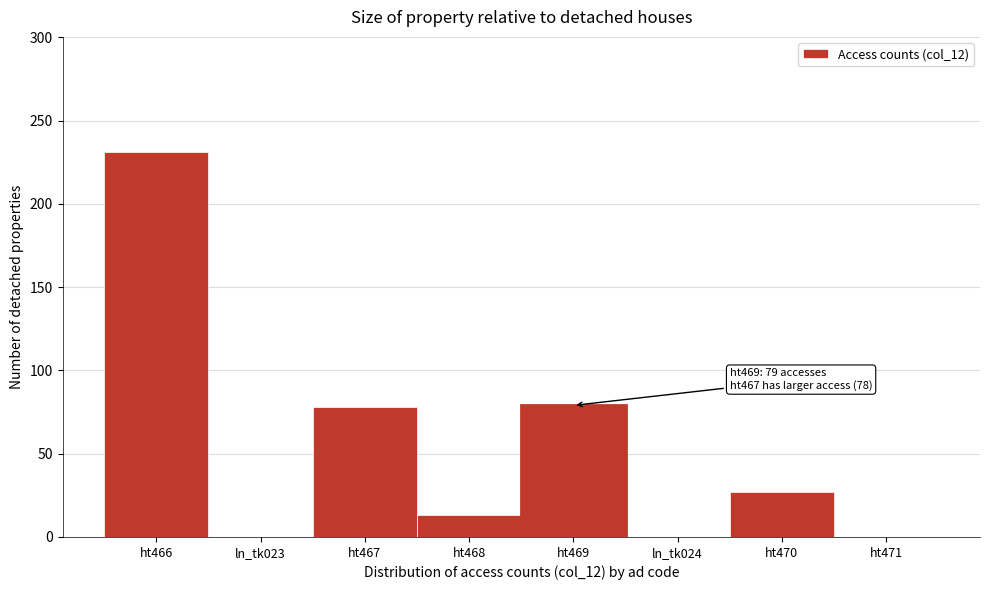

Which label corresponds to the largest value in the chart?

ht466